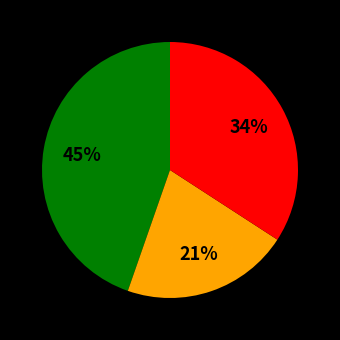

Is there a majority slice in this chart?

No